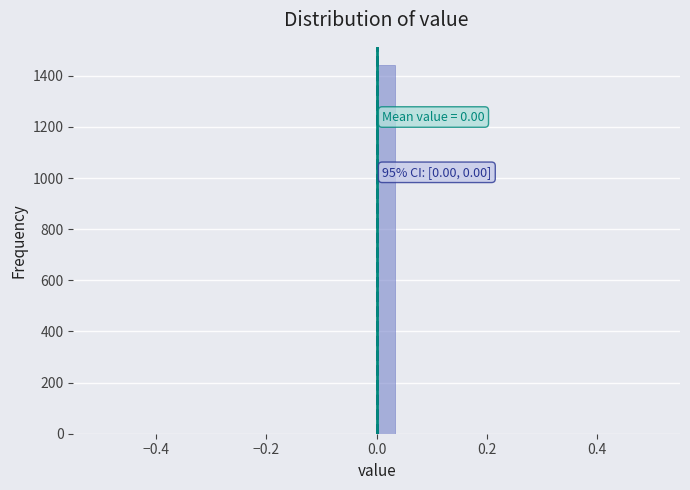

Read against the x-axis, roughly where is the centre of the tallest bar?

0.02